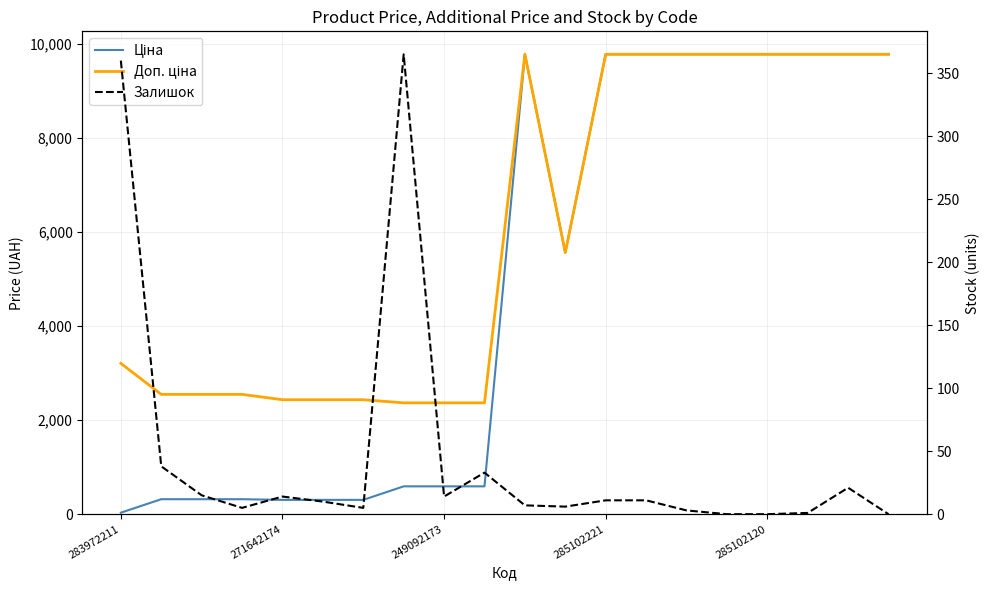

What position from the left is 14?

15